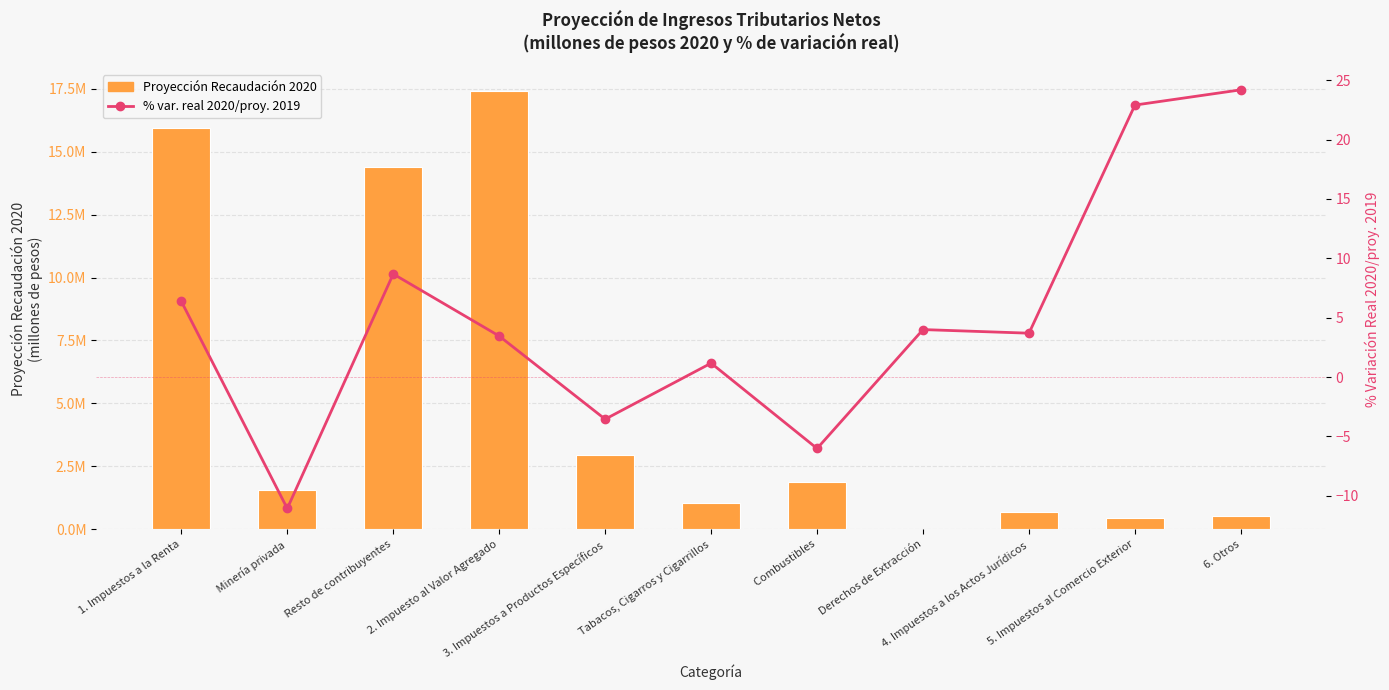

At which label is % var. real 2020/proy. 2019 closest to 6?

1. Impuestos a la Renta